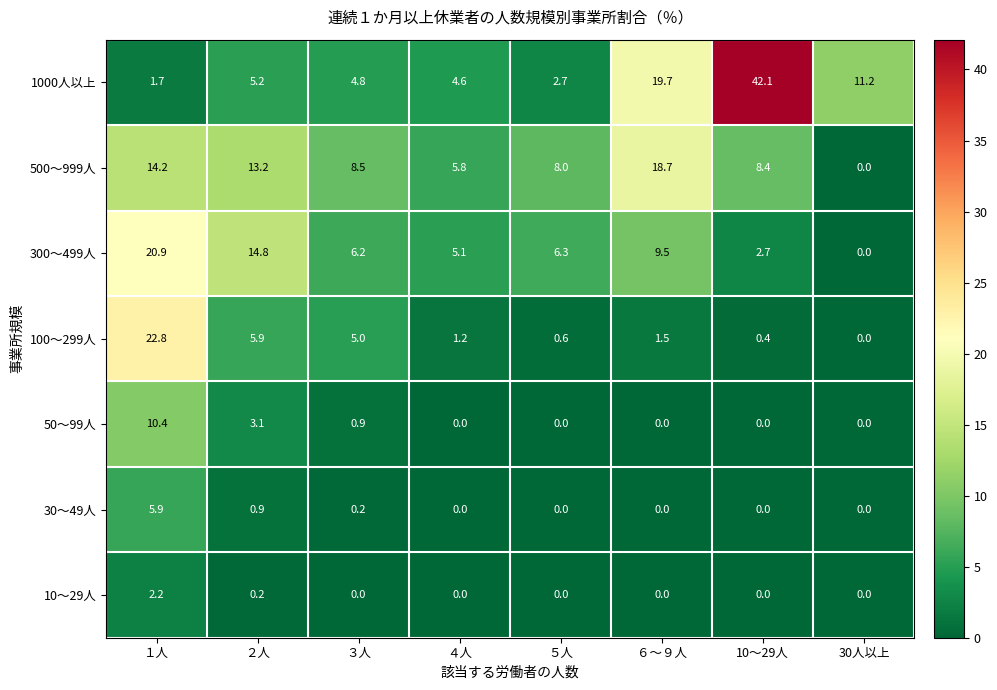

What is the sum of all 500～999人 values?

76.8